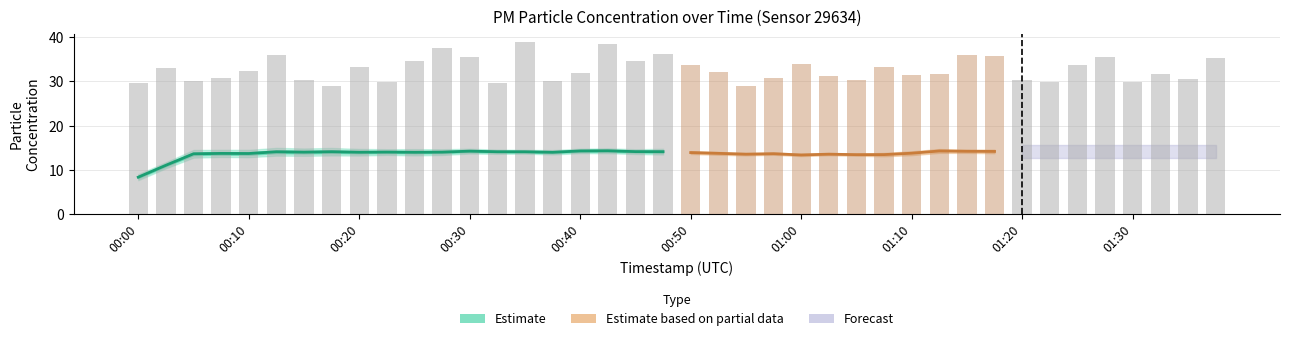

Approximately how many times larger is the value at 00:15 compared to 00:07?

1.0